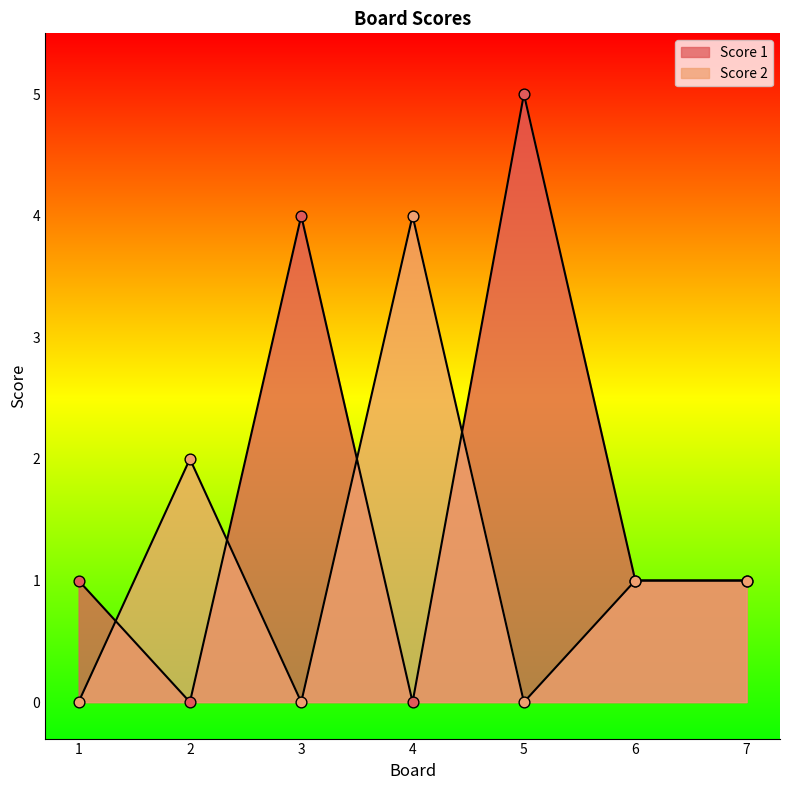

What is the total value across all series at 6?

2